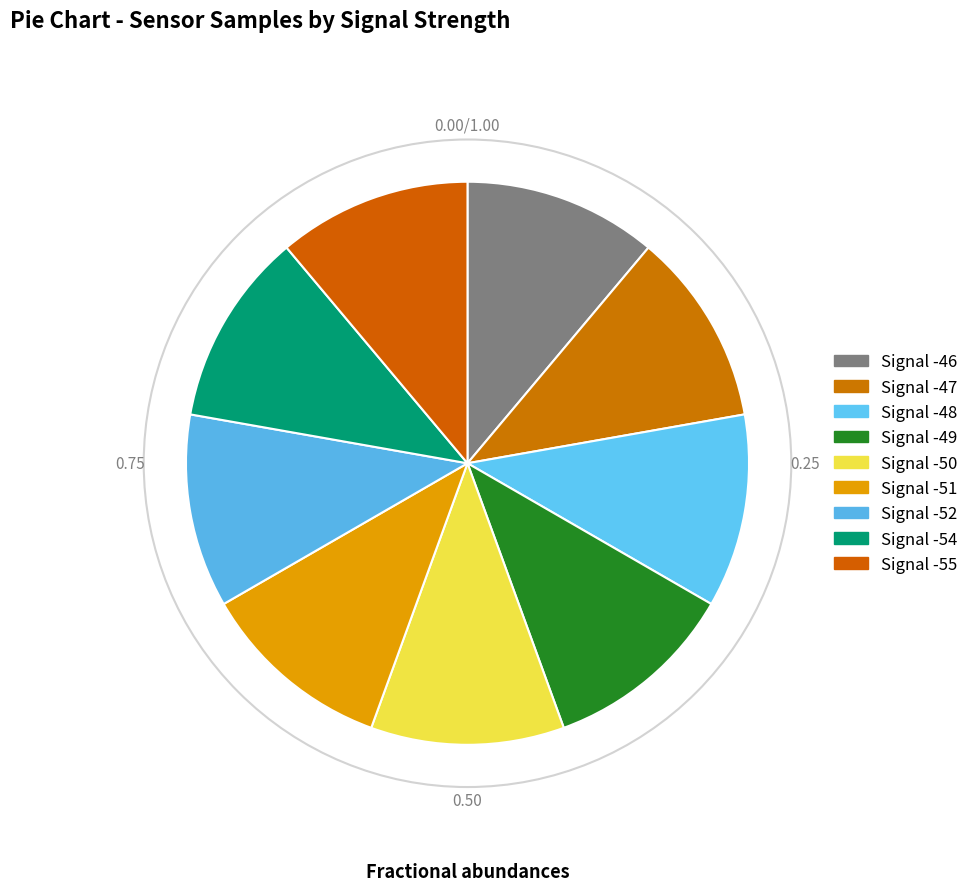

Count the number of slices in the pie.

9